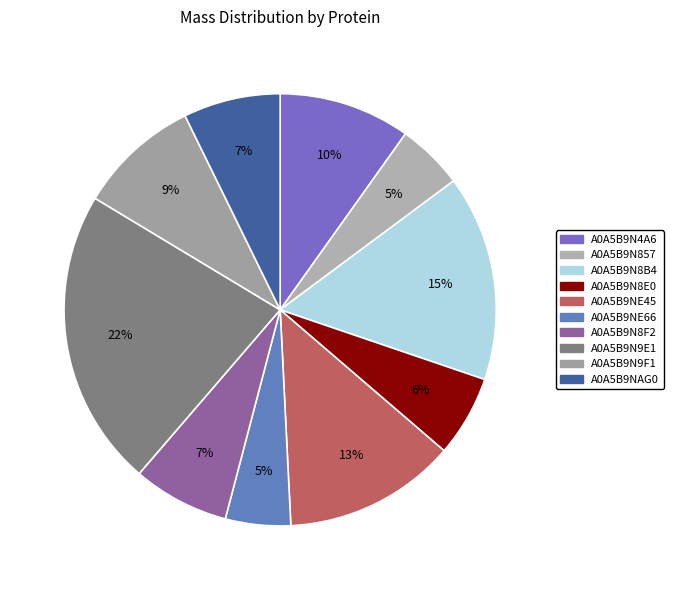

Count the number of slices in the pie.

10